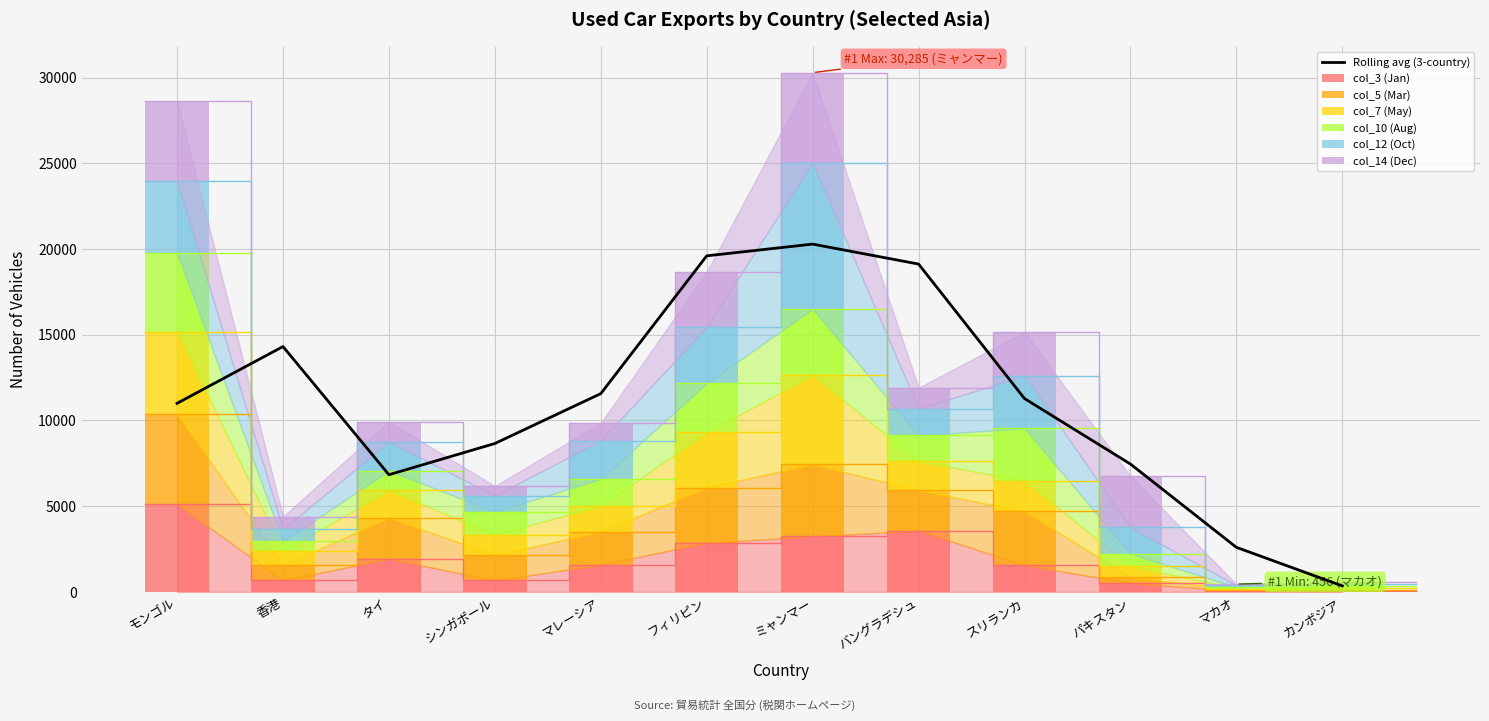

Which has a higher value, フィリピン or スリランカ?

フィリピン